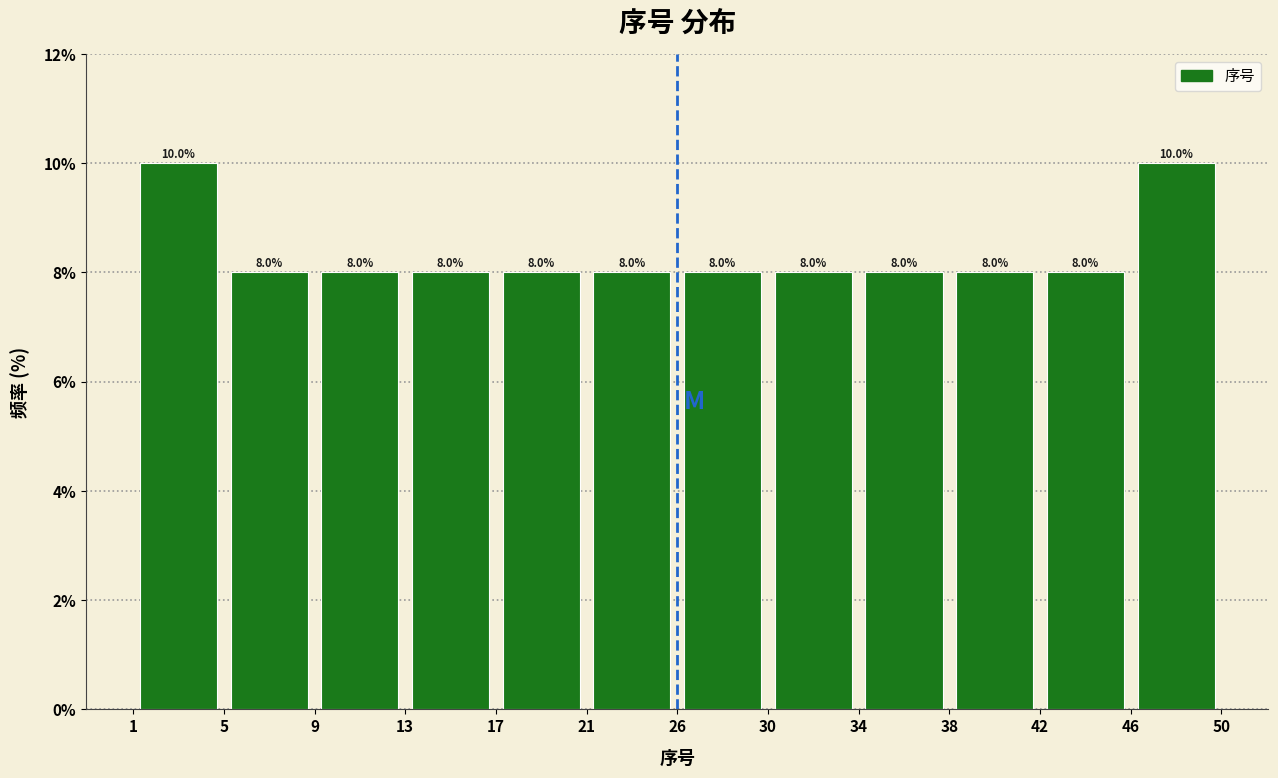

Reading left to right, list every bar in this chart as the range it spans on the x-axis followed by its height.

1 to 5: 10.0
5 to 9: 8.0
9 to 13: 8.0
13 to 17: 8.0
17 to 21: 8.0
21 to 26: 8.0
26 to 30: 8.0
30 to 34: 8.0
34 to 38: 8.0
38 to 42: 8.0
42 to 46: 8.0
46 to 50: 10.0